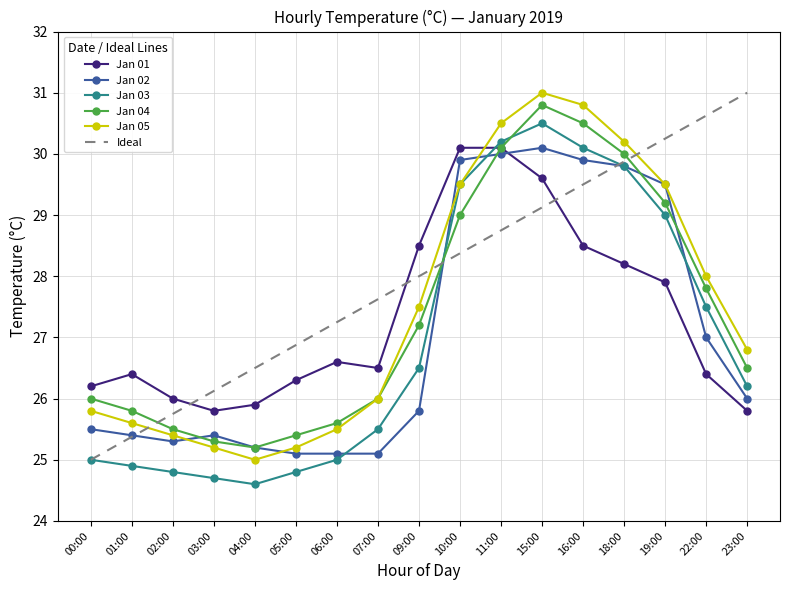

What is the approximate value of Jan 02 at 22:00?

27.0